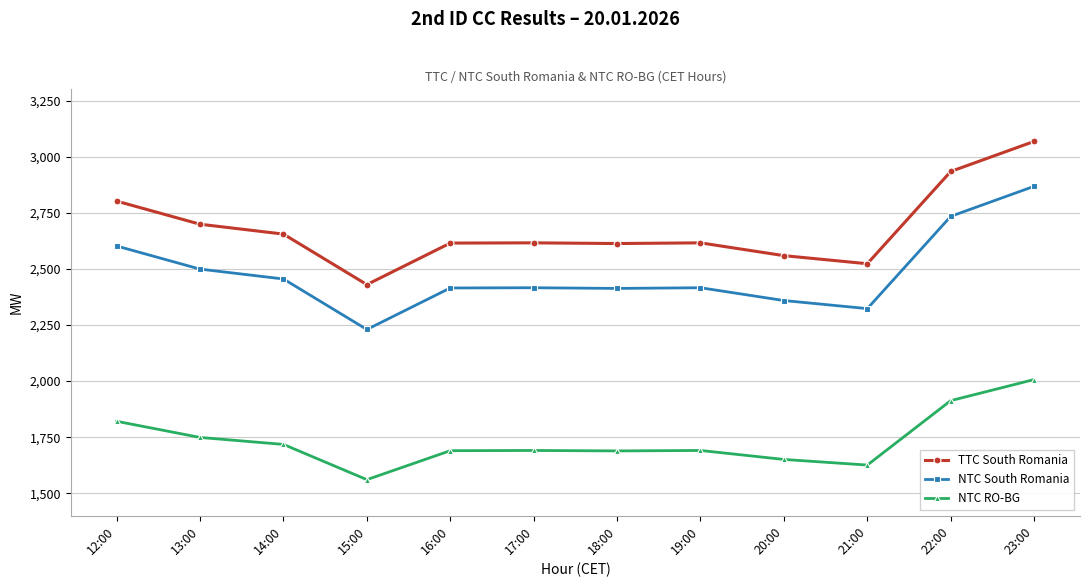

Which series has the largest total across all categories?

TTC South Romania